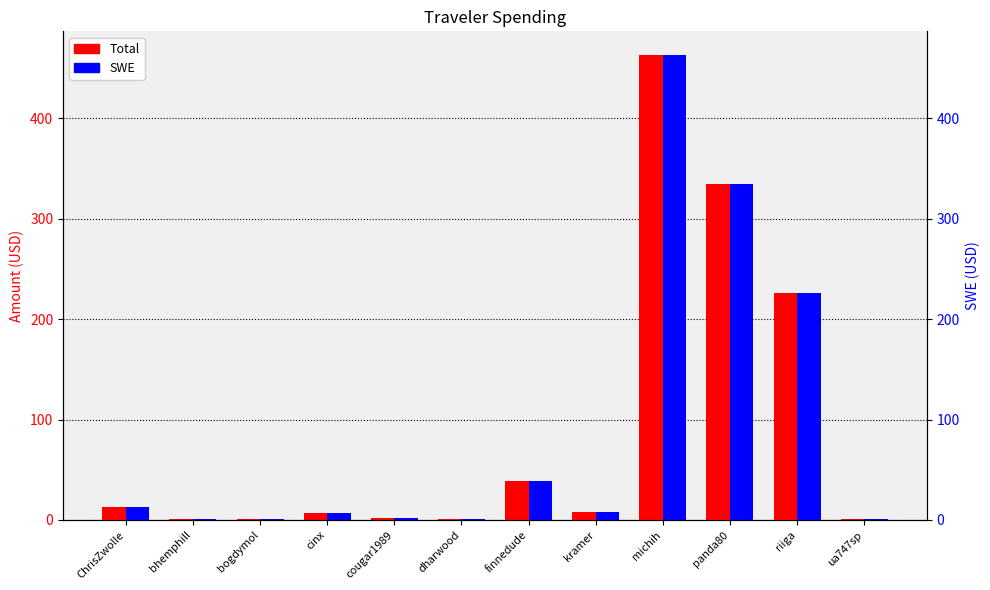

What is the label of the 11th bar from the right?

bhemphill